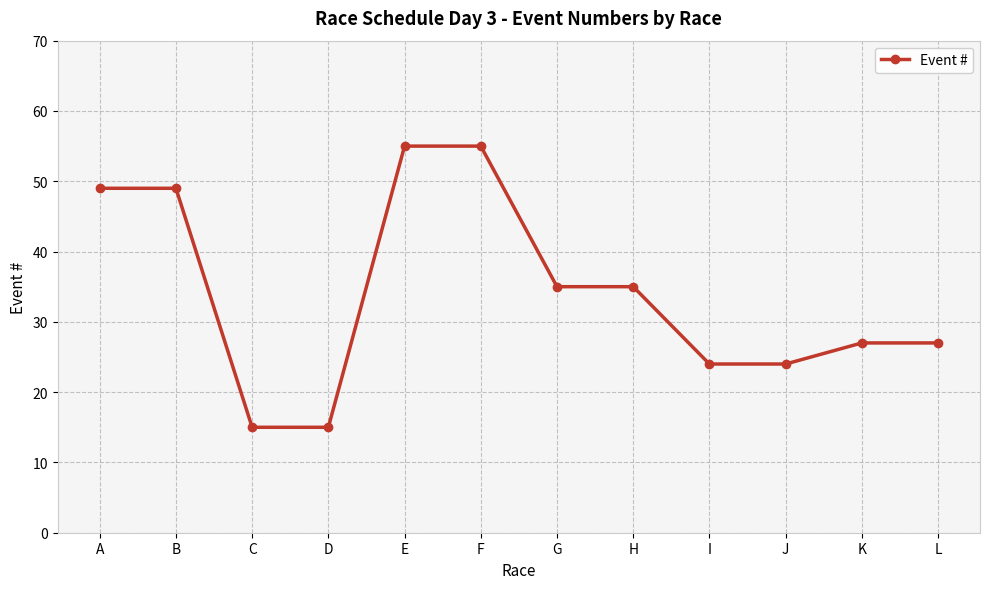

The value at K is 27. True or false?

True